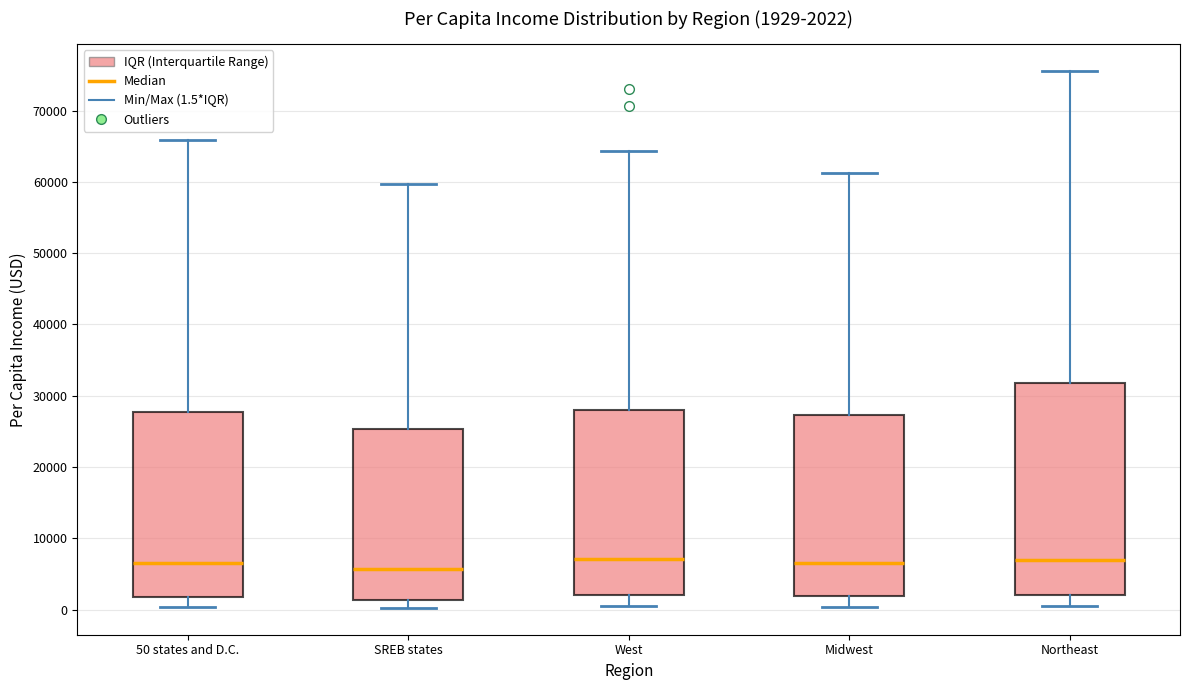

Which box is the tallest, from its lower edge to its upper edge?

Northeast